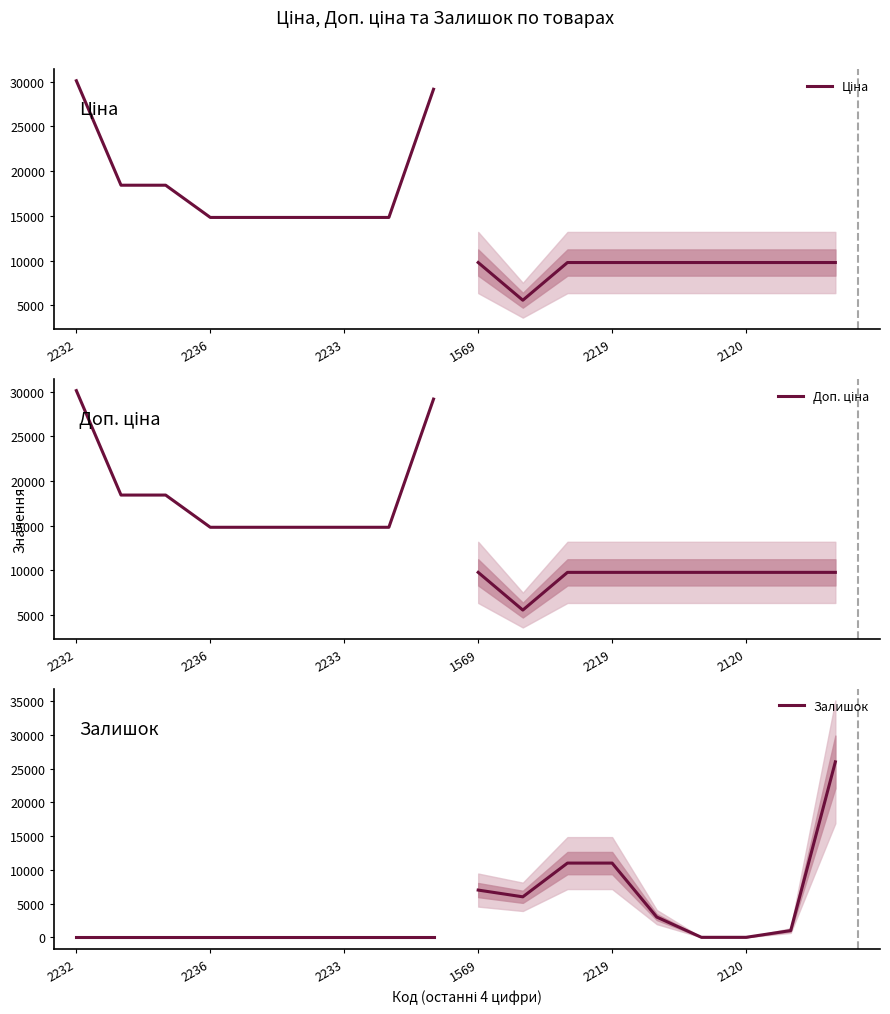

The value of Ціна at 2232 is 41416.8. True or false?

False